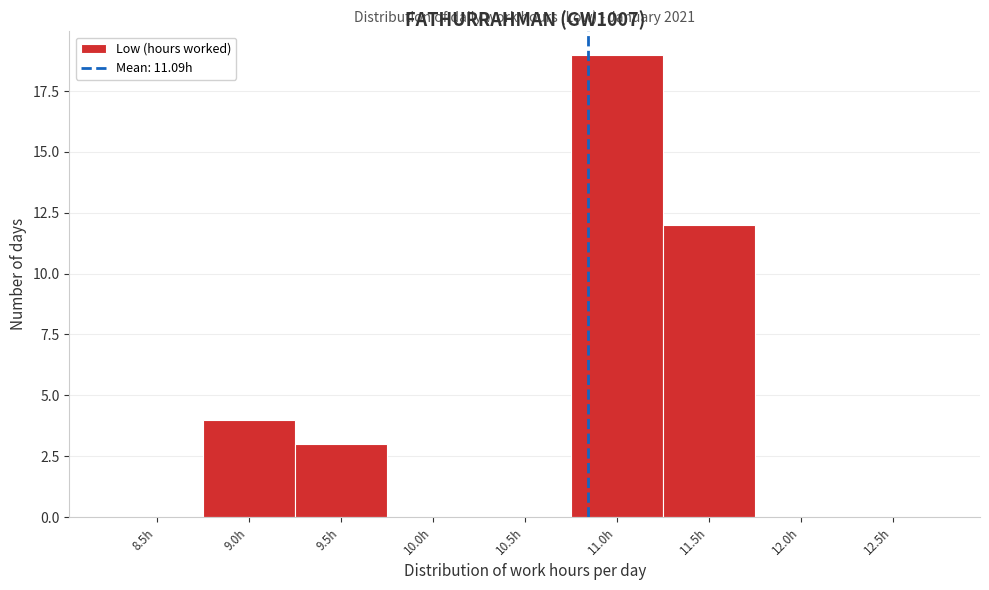

Reading left to right, list all the values displayed in this chart.

8.5h=0	9.0h=4	9.5h=3	10.0h=0	10.5h=0	11.0h=19	11.5h=12	12.0h=0	12.5h=0